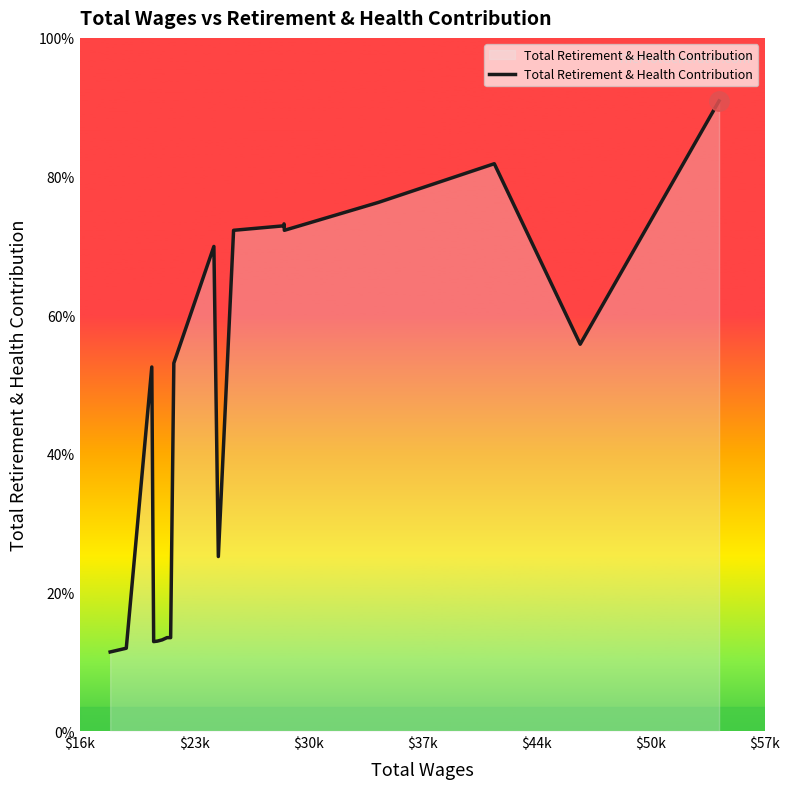

Does the chart have visible grid lines?

No